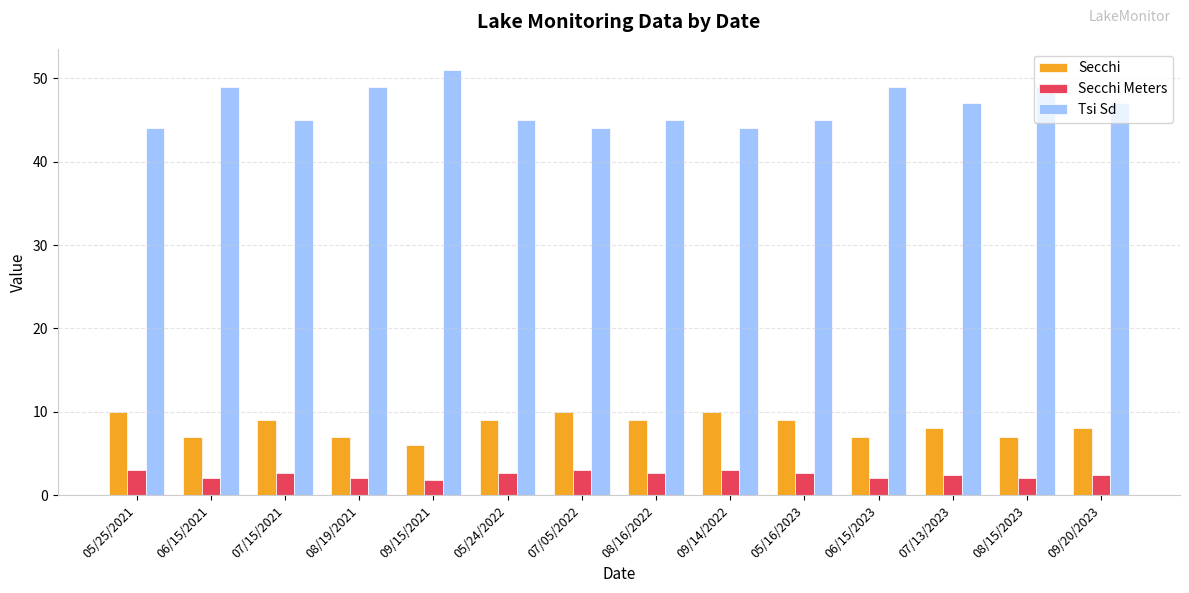

How many Tsi Sd values are between 45 and 49?

10